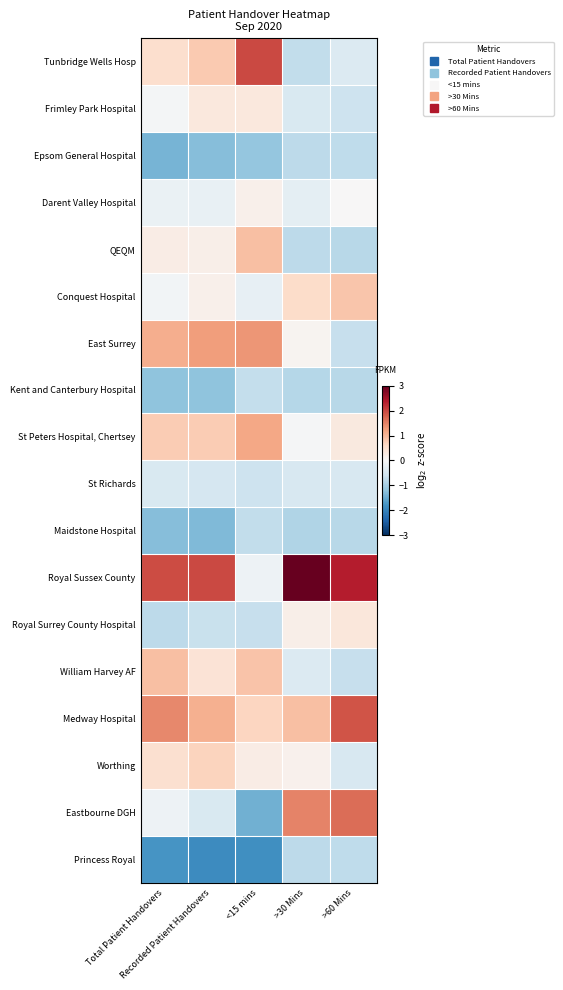

What is the smallest value displayed?

-1.9